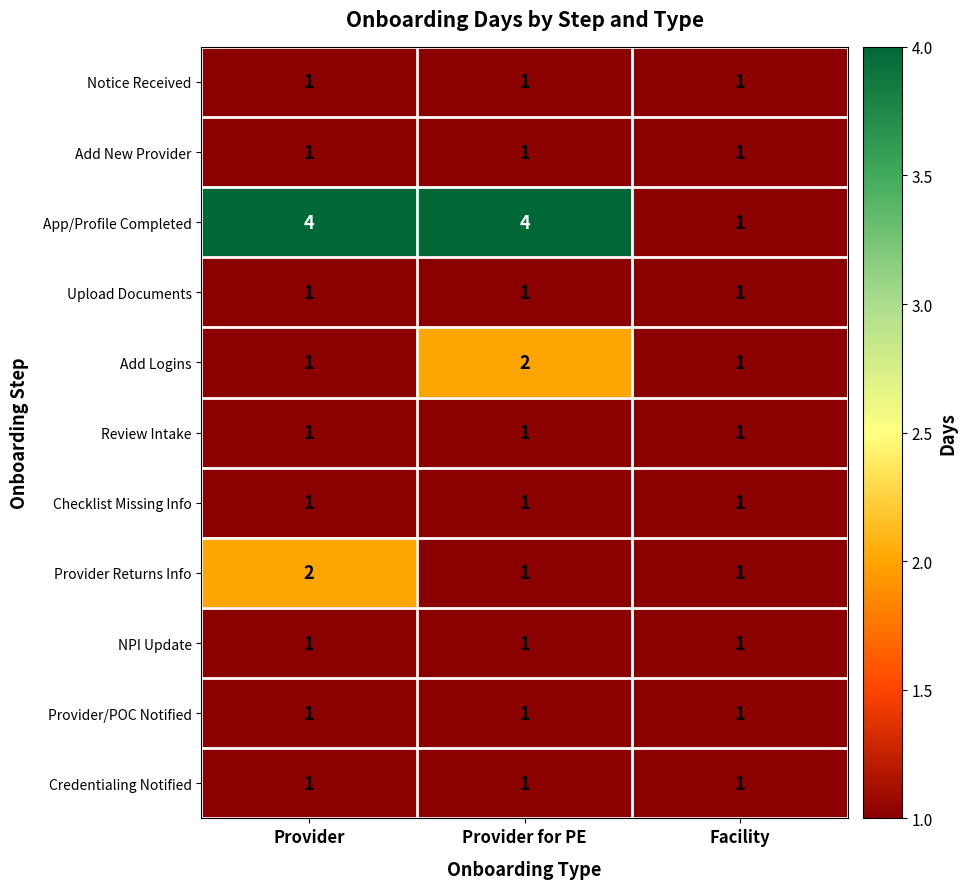

Which series has the widest spread of values?

App/Profile Completed